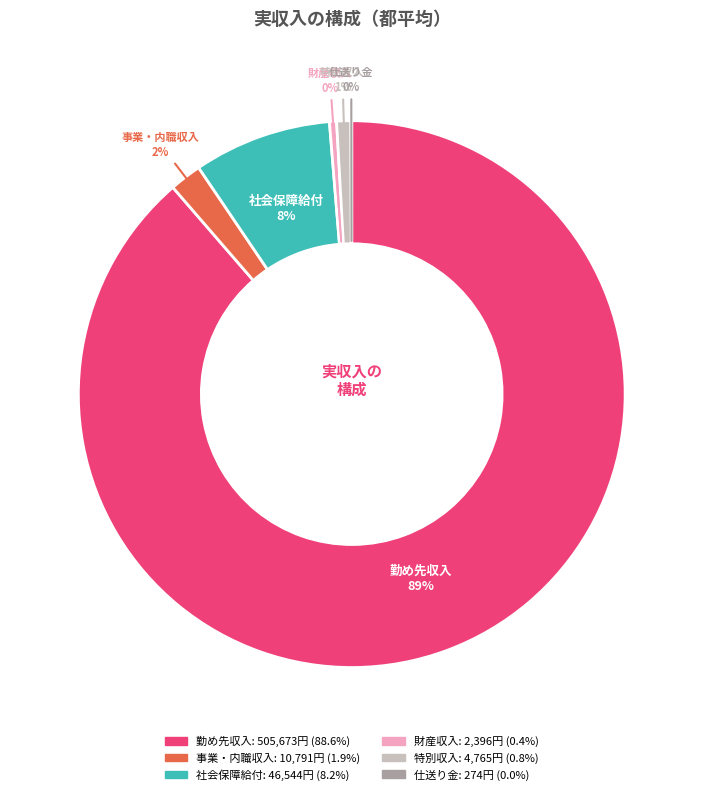

True or false: 社会保障給付 accounts for 8% of the total.

True